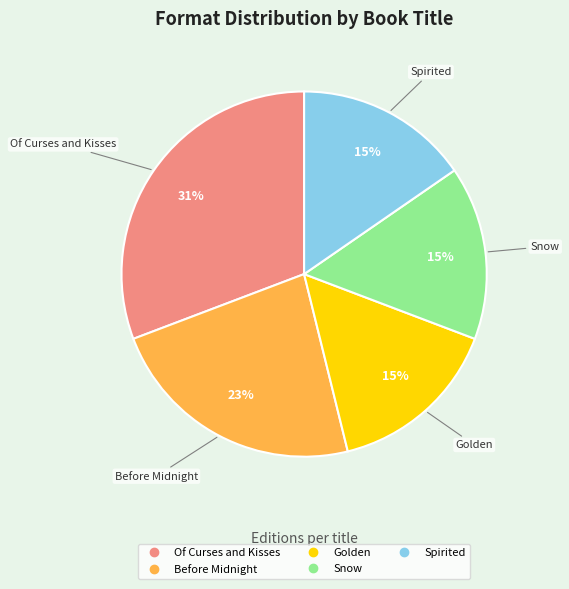

How many slices are in this pie chart?

5